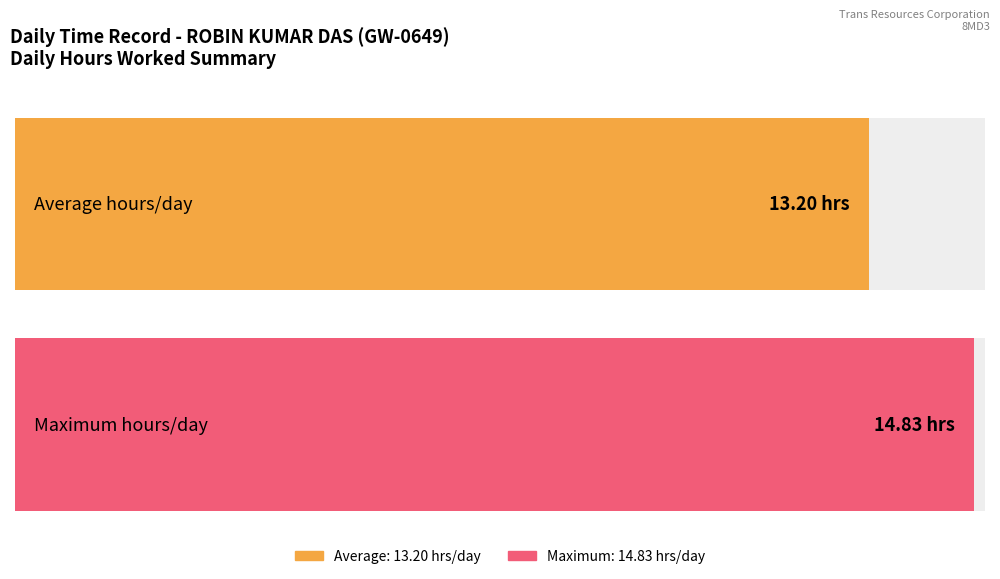

What is the greatest value displayed?

14.8